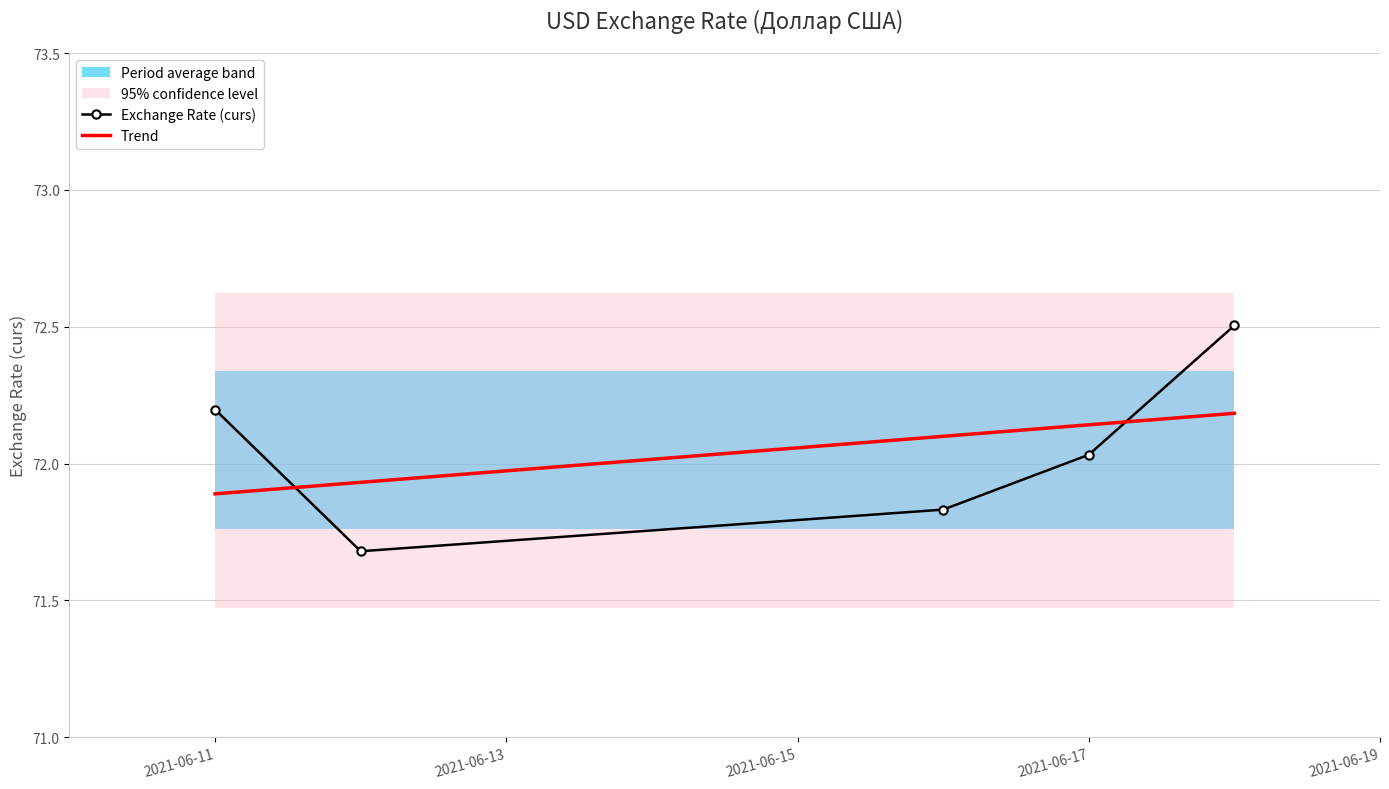

The value of Exchange Rate (curs) at 2021-06-17 is 14.5. True or false?

False